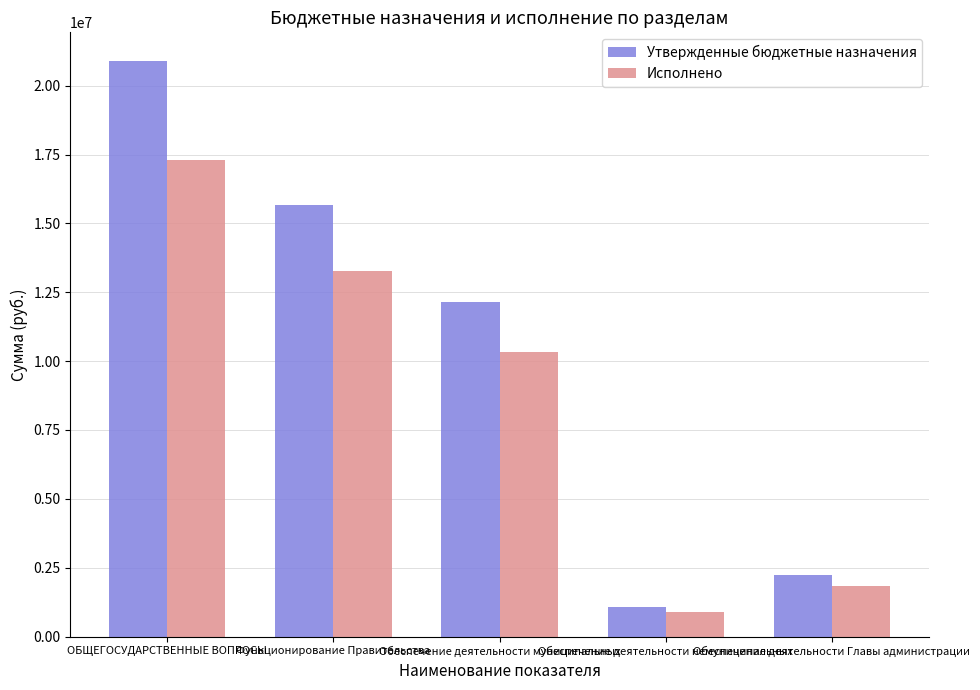

What is the spread (max minus min) of values at Обеспечение деятельности муниципальных?

1813019.3